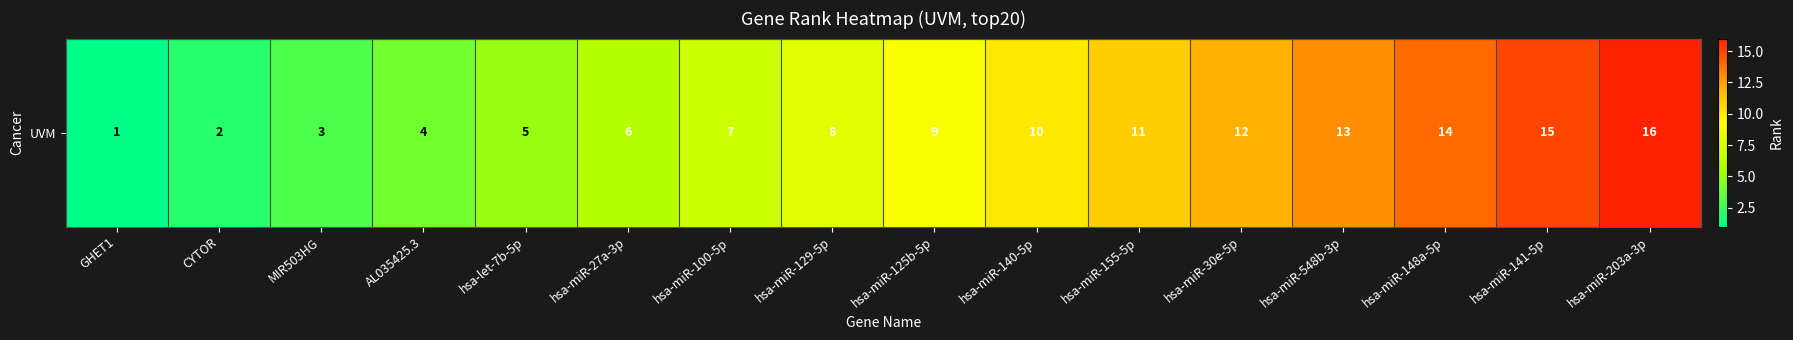

What is the greatest value displayed?

16